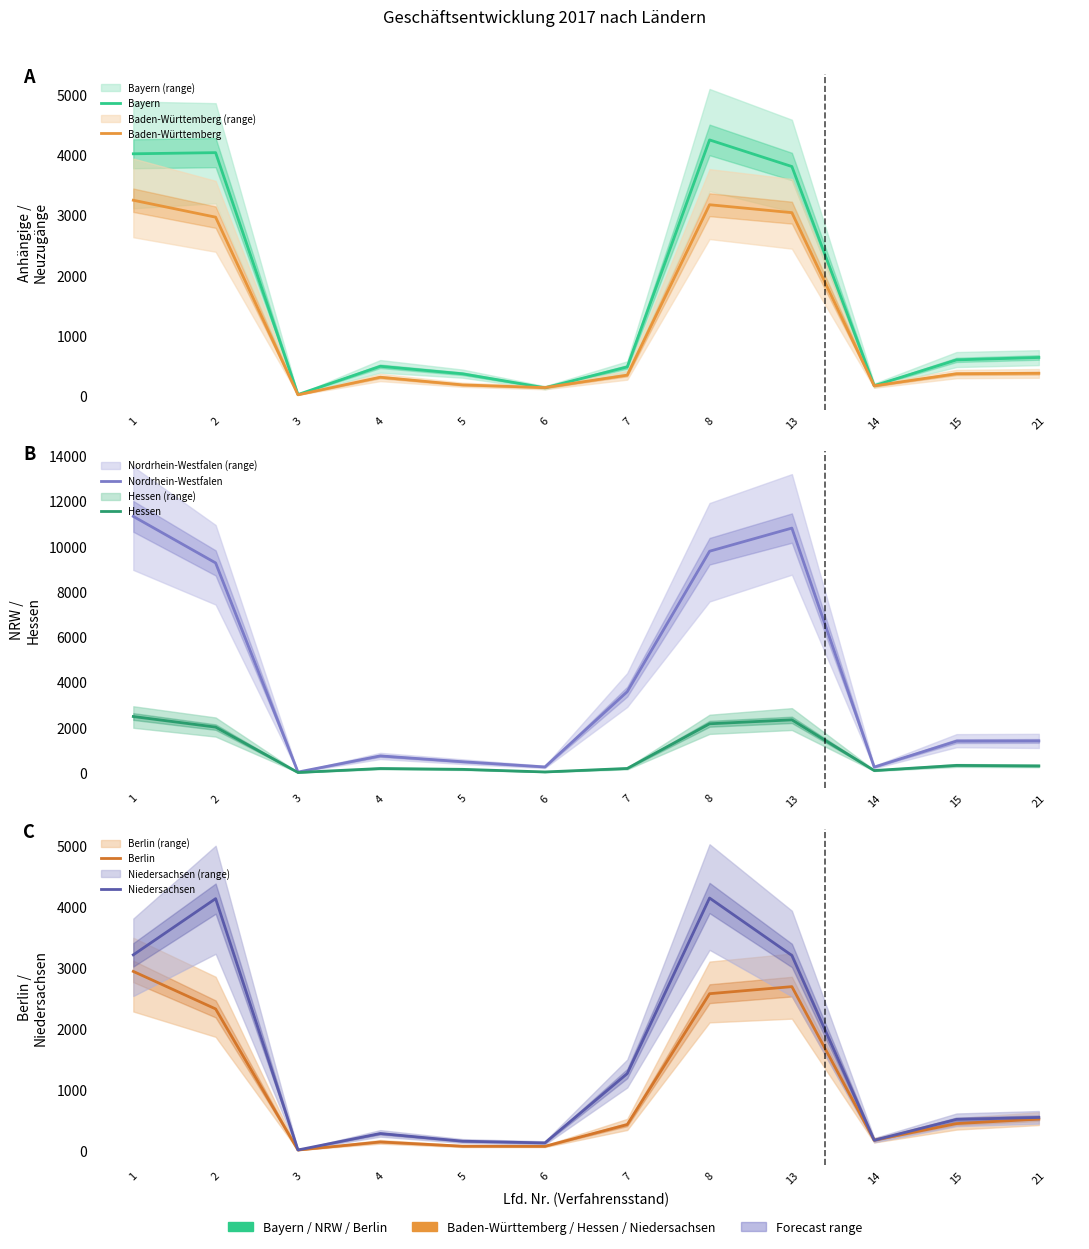

Which series has the largest range (max minus min)?

Nordrhein-Westfalen